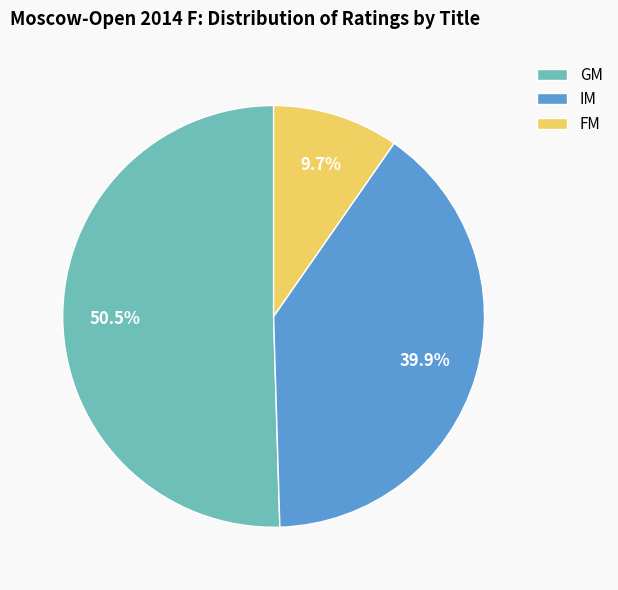

To the nearest percent, what percentage of the pie is IM?

40%